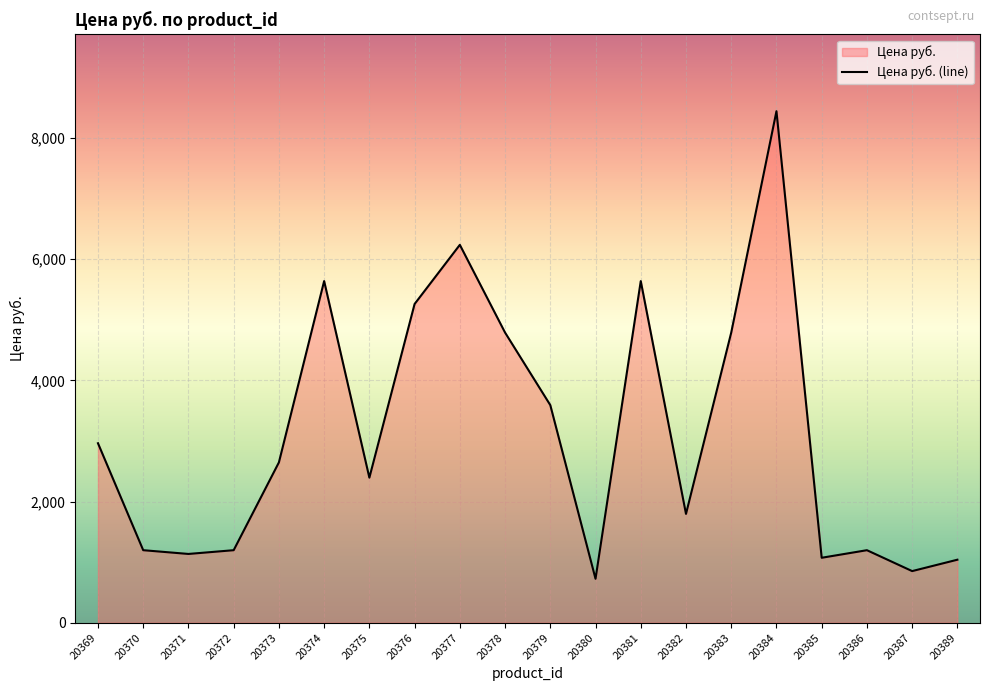

List the labels in order of value, largest first.

20384, 20377, 20374, 20381, 20376, 20378, 20383, 20379, 20369, 20373, 20375, 20382, 20370, 20372, 20386, 20371, 20385, 20389, 20387, 20380